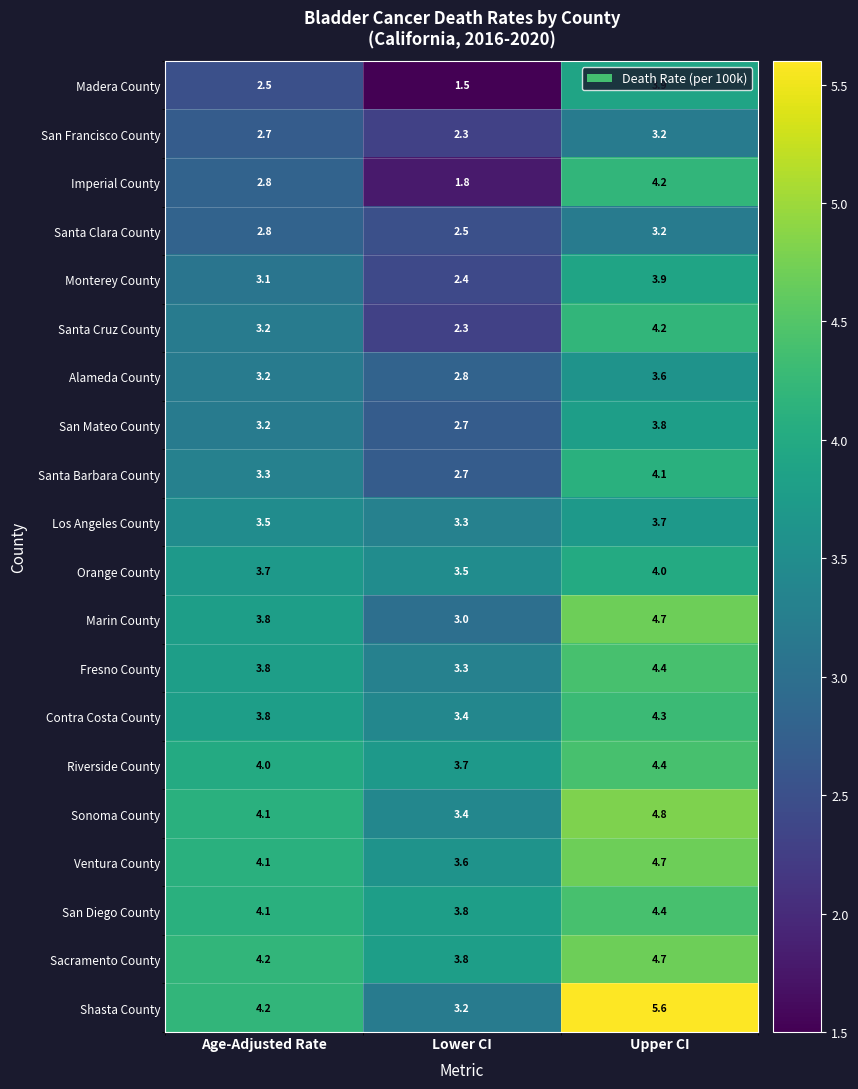

What is the difference between the Sonoma County values at Upper CI and Lower CI?

1.4